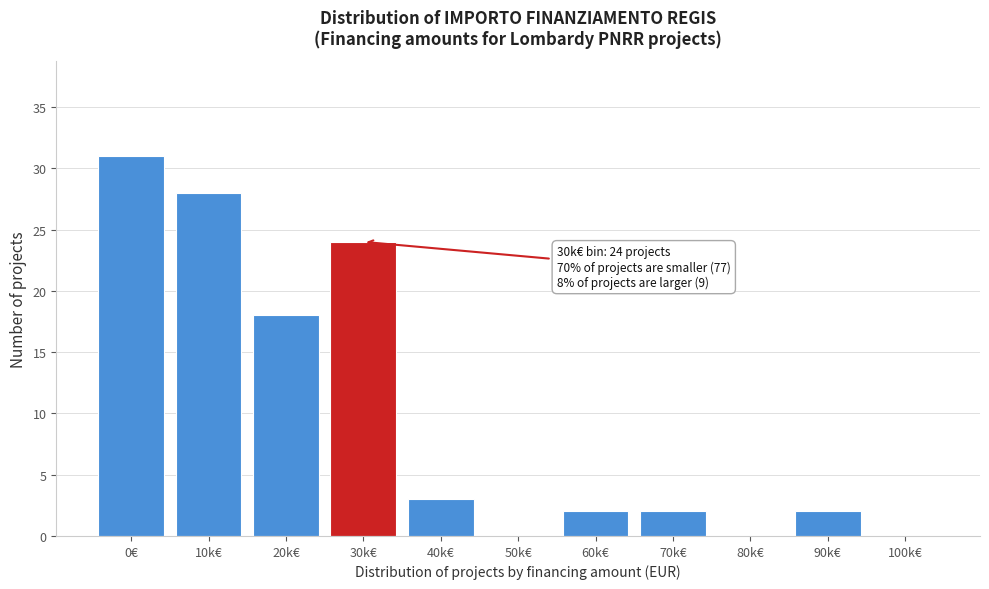

Reading left to right, extract all data points from this chart.

0€=31	10k€=28	20k€=18	30k€=24	40k€=3	50k€=0	60k€=2	70k€=2	80k€=0	90k€=2	100k€=0